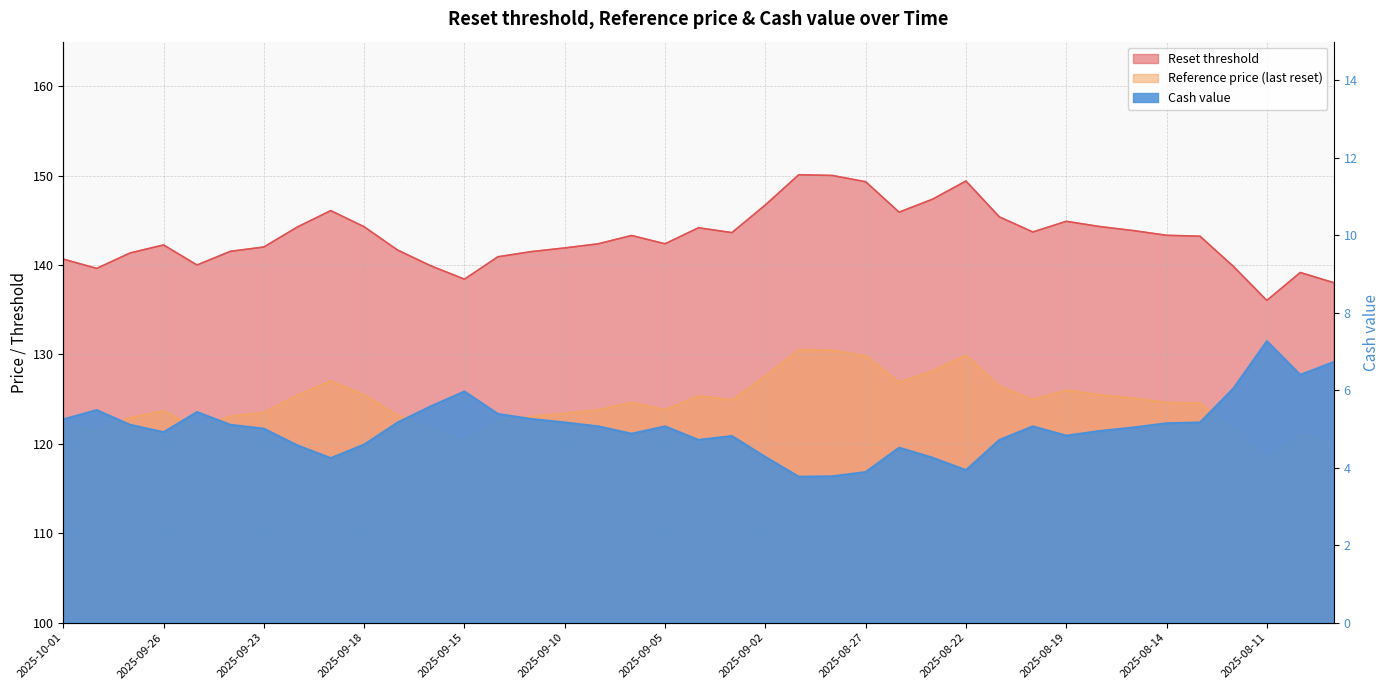

What is the difference between the maximum and second lowest values in the Reset threshold series?

12.1